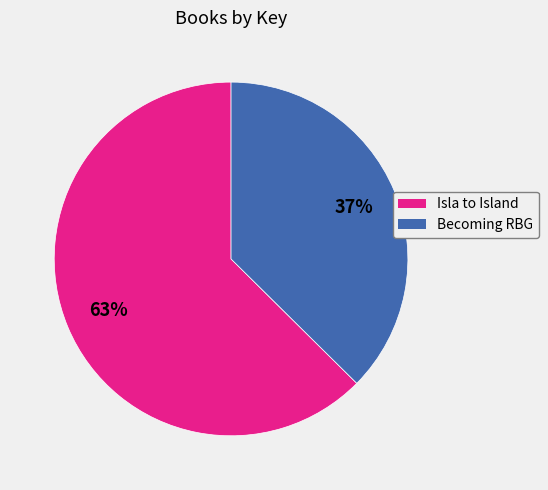

To the nearest percent, what is the average slice percentage?

50%